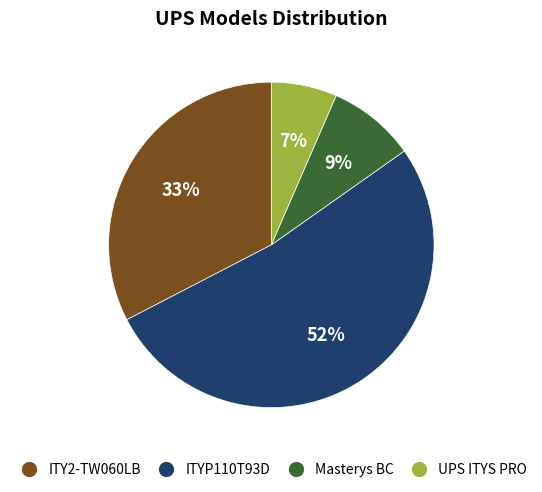

Is it true that ITYP110T93D is 52% of the pie?

True